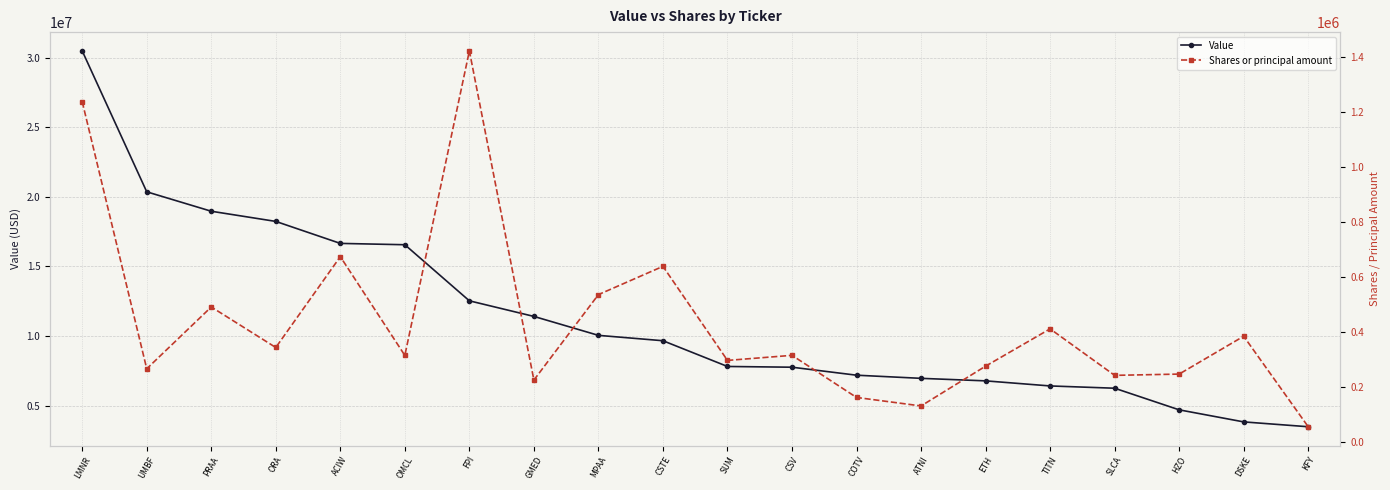

What is the average value of the Value series?

11303050